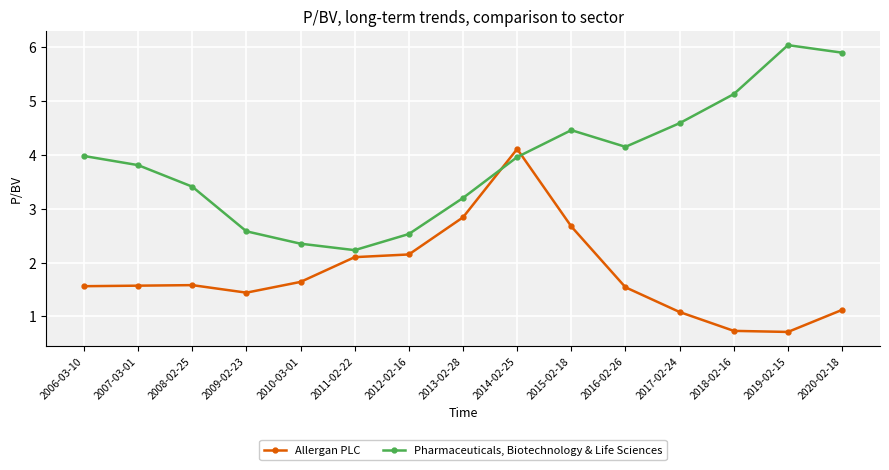

What is the sum of all Allergan PLC values?

26.8